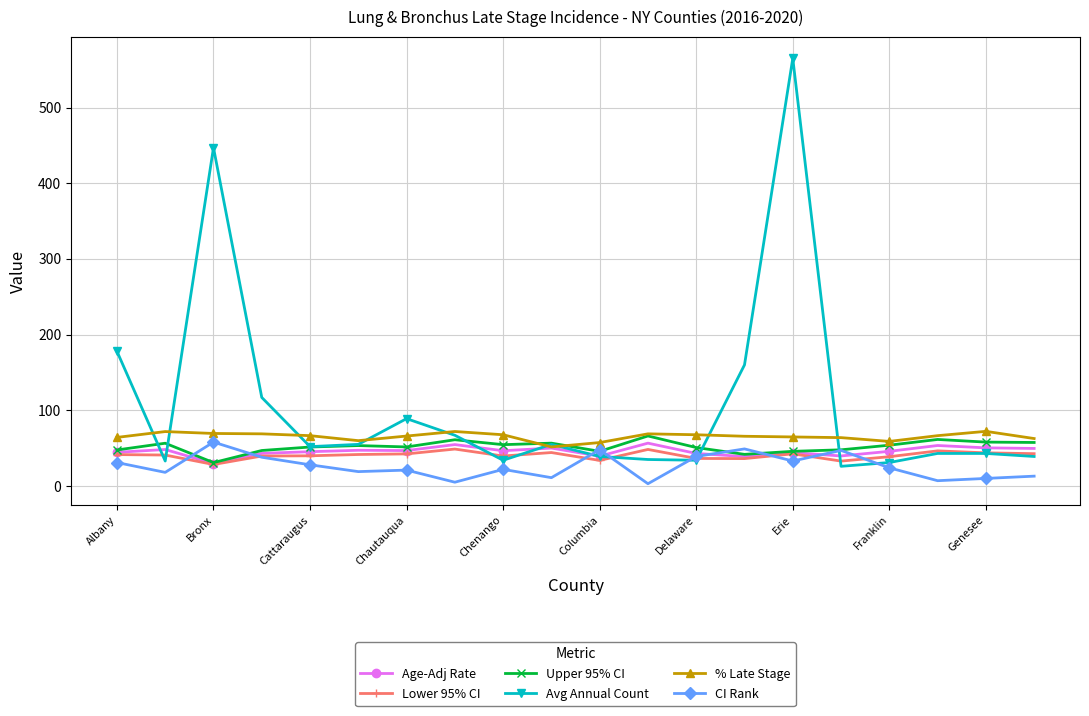

True or false: % Late Stage has more than 1 points higher than both neighbors.

True